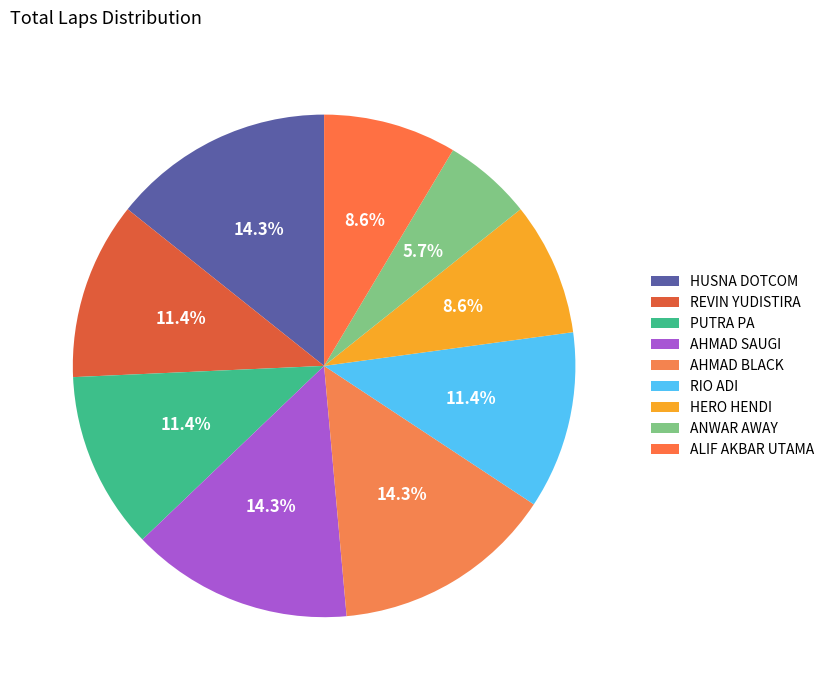

What is the change in value from AHMAD BLACK to ALIF AKBAR UTAMA?

-2